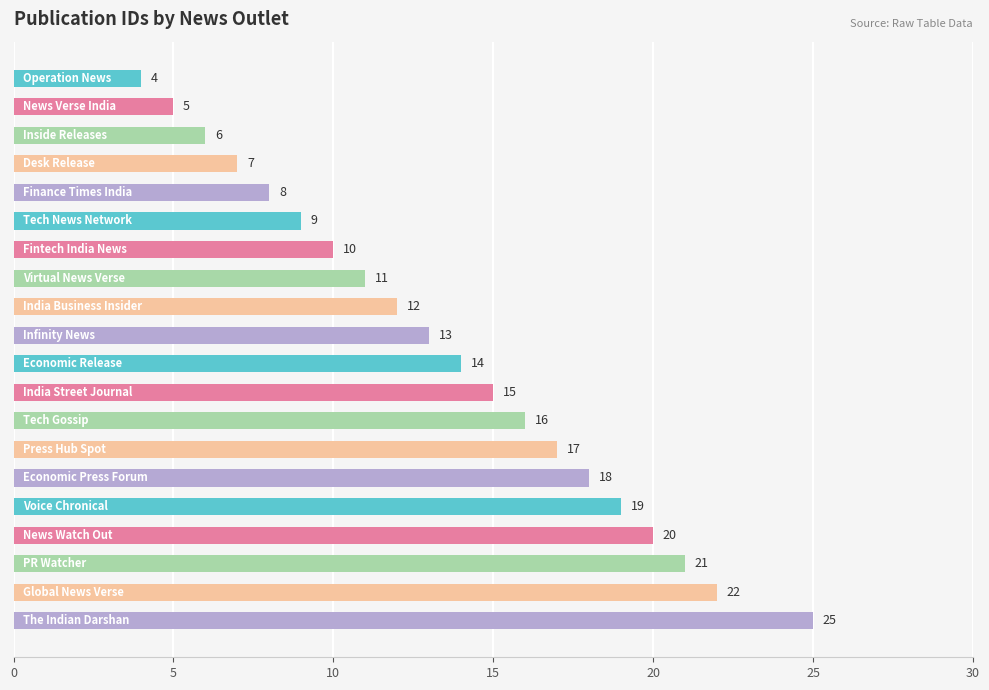

Count the number of data series in this chart.

1